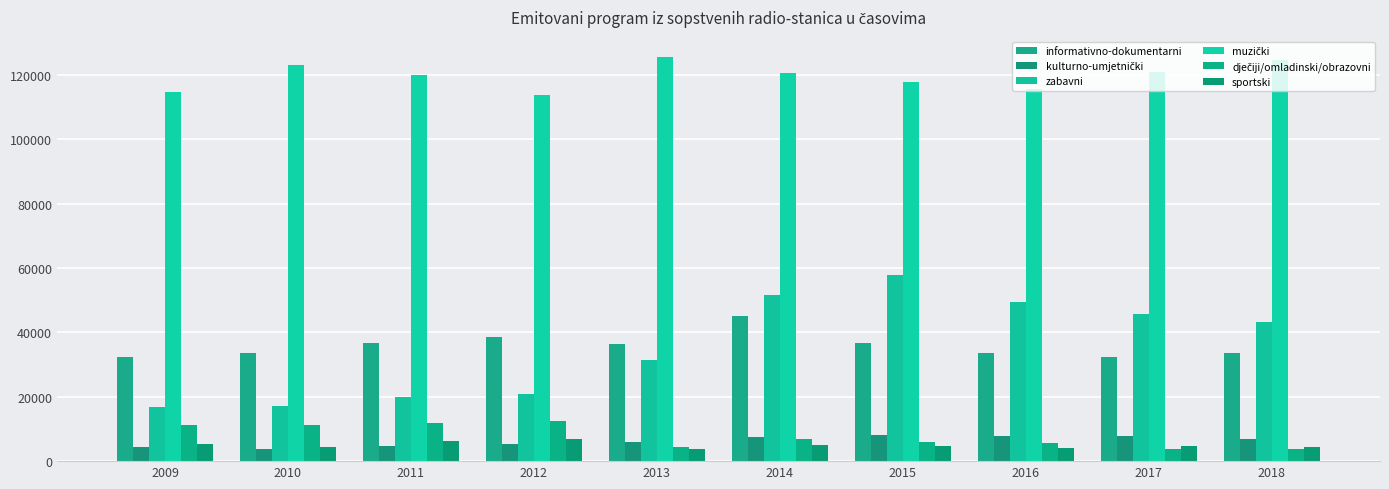

Does the chart contain any negative values?

No